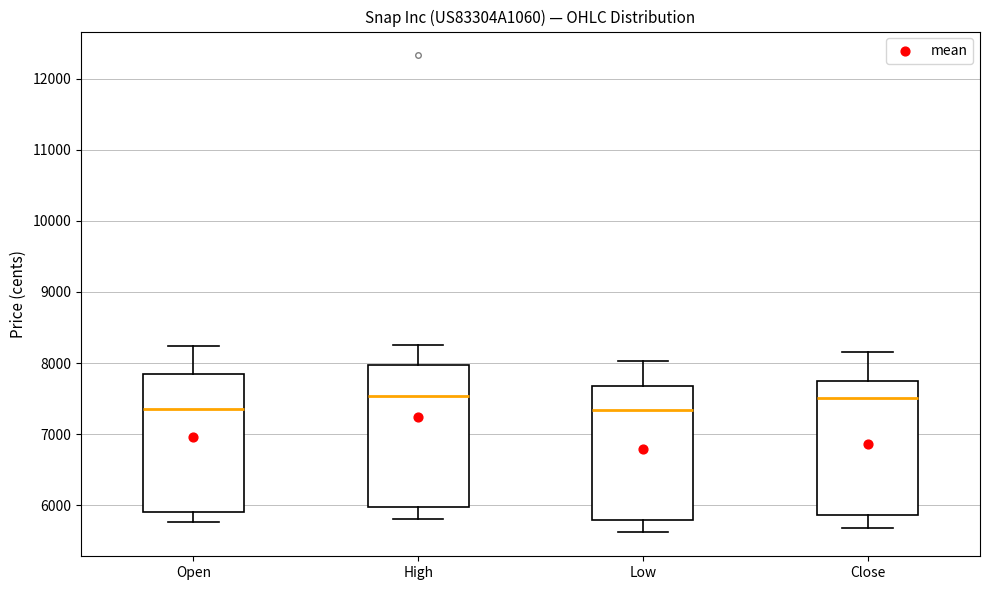

Reading left to right, transcribe this box plot: for each box, give where its median line is, the range the box spans, and where its two whiskers end, as read against the y-axis. The values are not printed on the chart, so give them approximately, as read against the axis.

Open: median 7400, box 5900 to 7900, whiskers 5800 to 8200
High: median 7500, box 6000 to 8000, whiskers 5800 to 8300
Low: median 7300, box 5800 to 7700, whiskers 5600 to 8000
Close: median 7500, box 5900 to 7700, whiskers 5700 to 8200